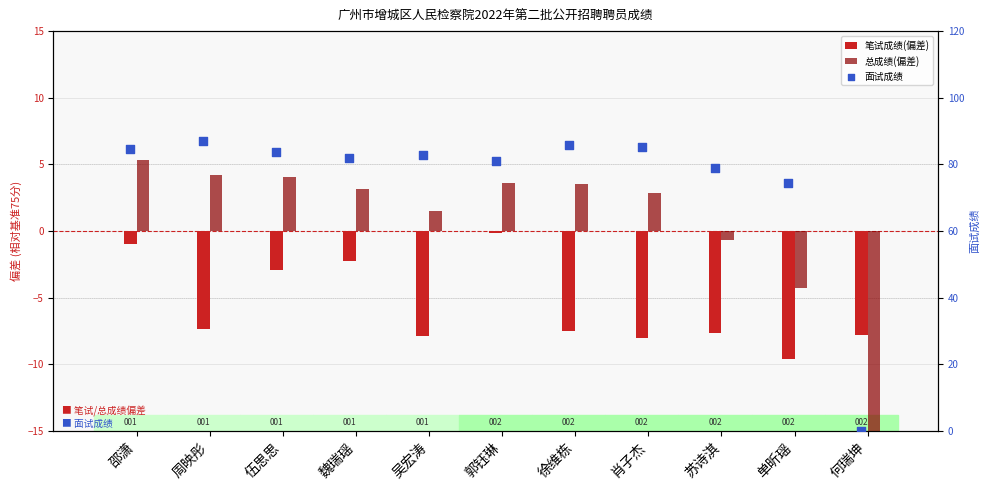

What is the total value across all series at 苏诗淇?

70.6